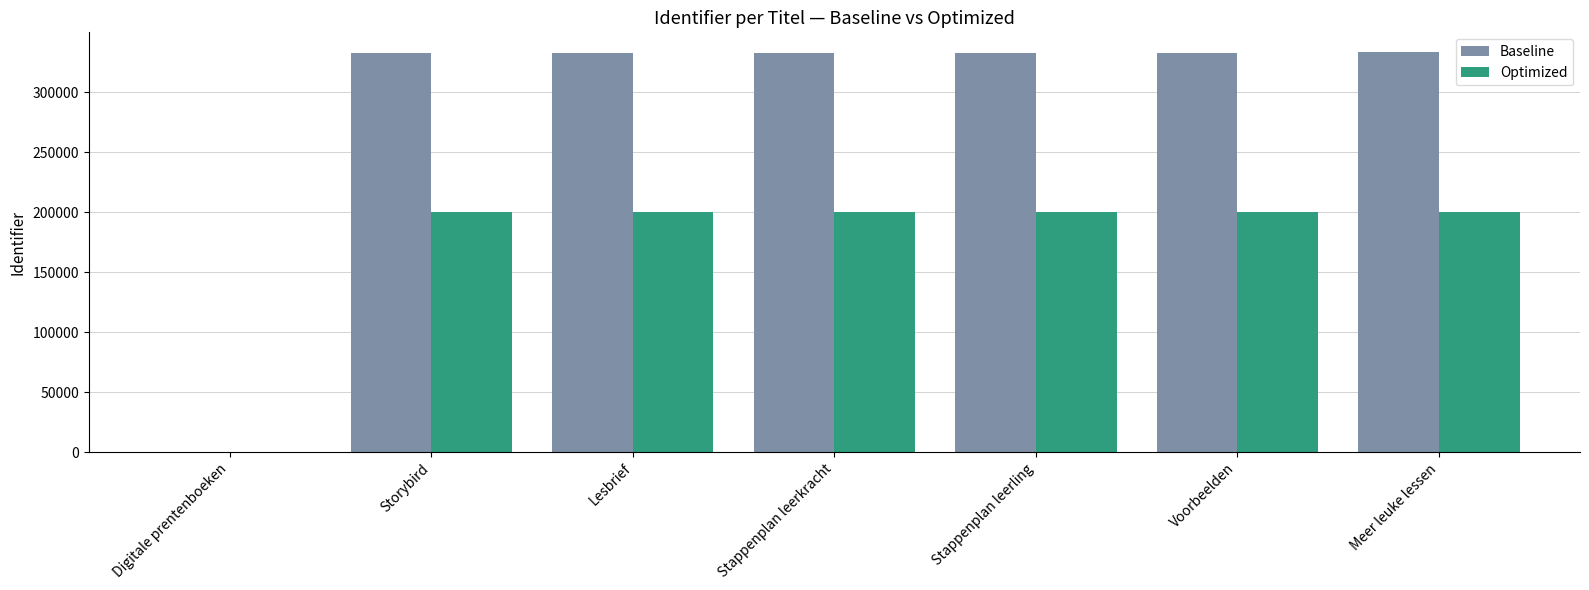

Between Digitale prentenboeken and Meer leuke lessen, which series saw the biggest shift?

Baseline